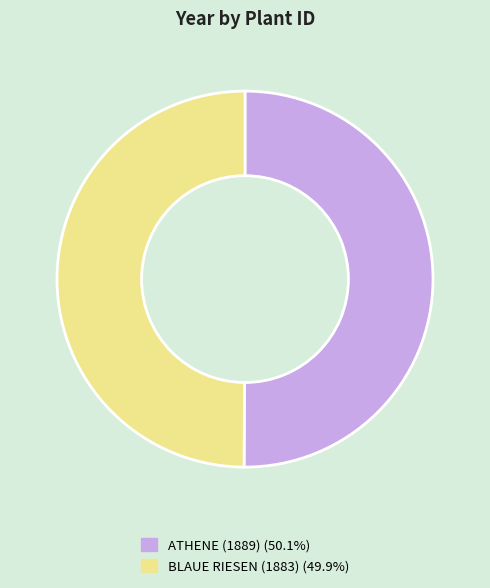

Is the sum of BLAUE RIESEN (1883) and ATHENE (1889) greater than half?

Yes